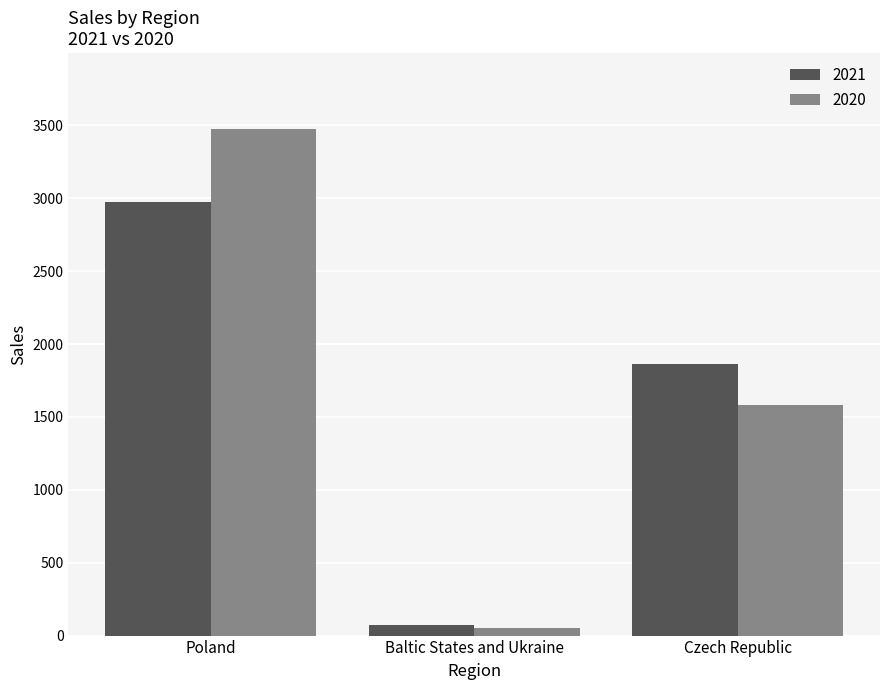

At which label is 2021 closest to 1523?

Czech Republic